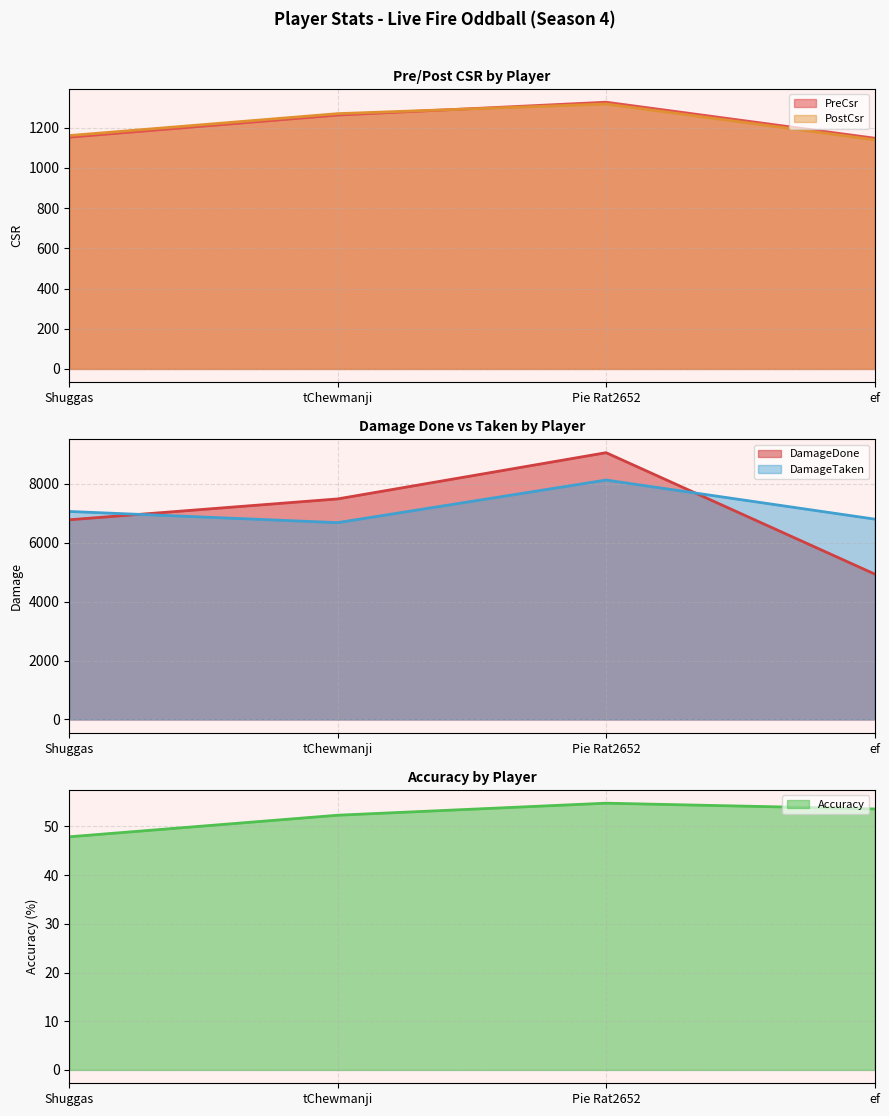

The DamageTaken series shows 8131.0 at Pie Rat2652. True or false?

True